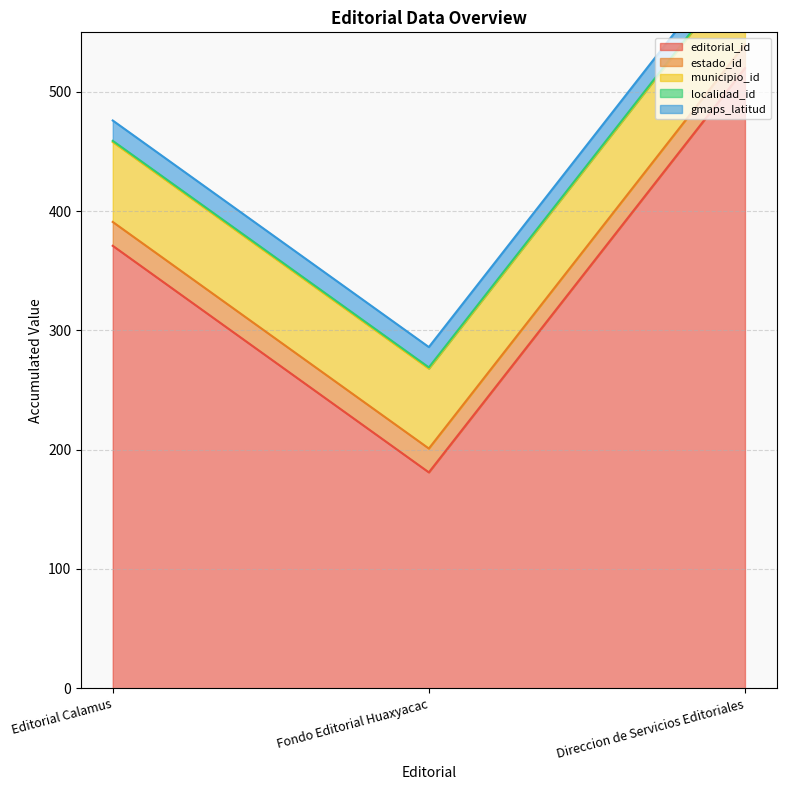

Is the value of editorial_id at 1000-01-01 greater than the value of estado_id at 1000-01-01?

Yes